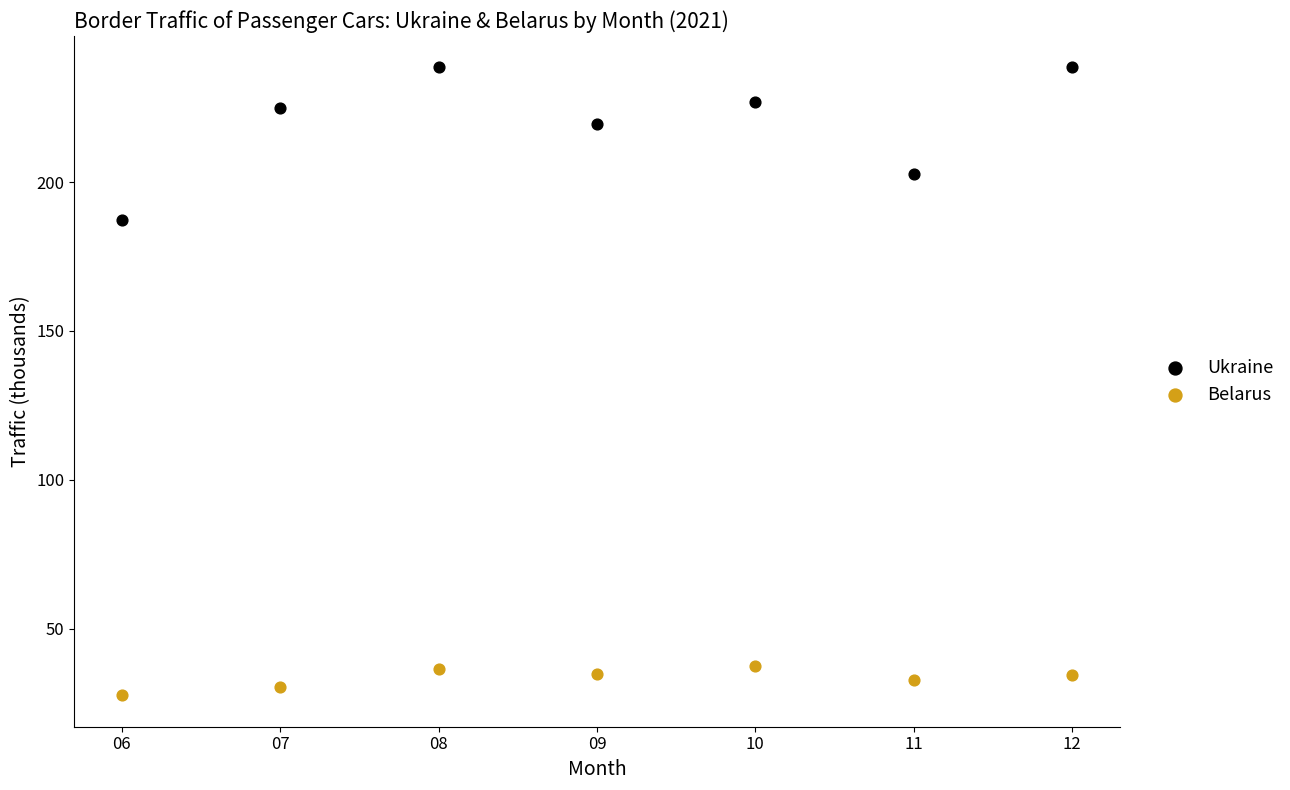

Which series contains the highest Y value?

Ukraine